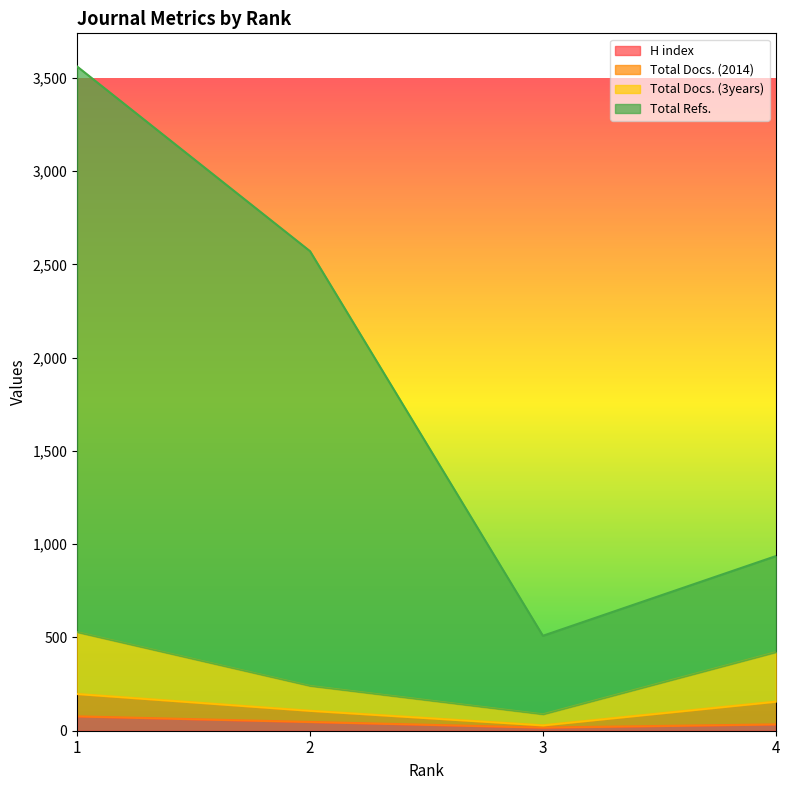

Which has a higher value, 1 or 3?

1